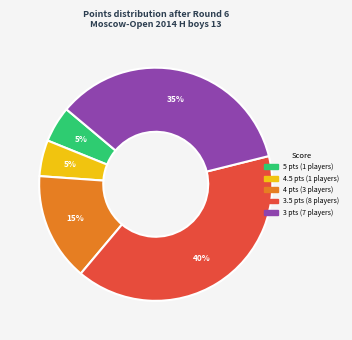

To the nearest percent, what is the difference between the largest and smallest slice percentages?

35%